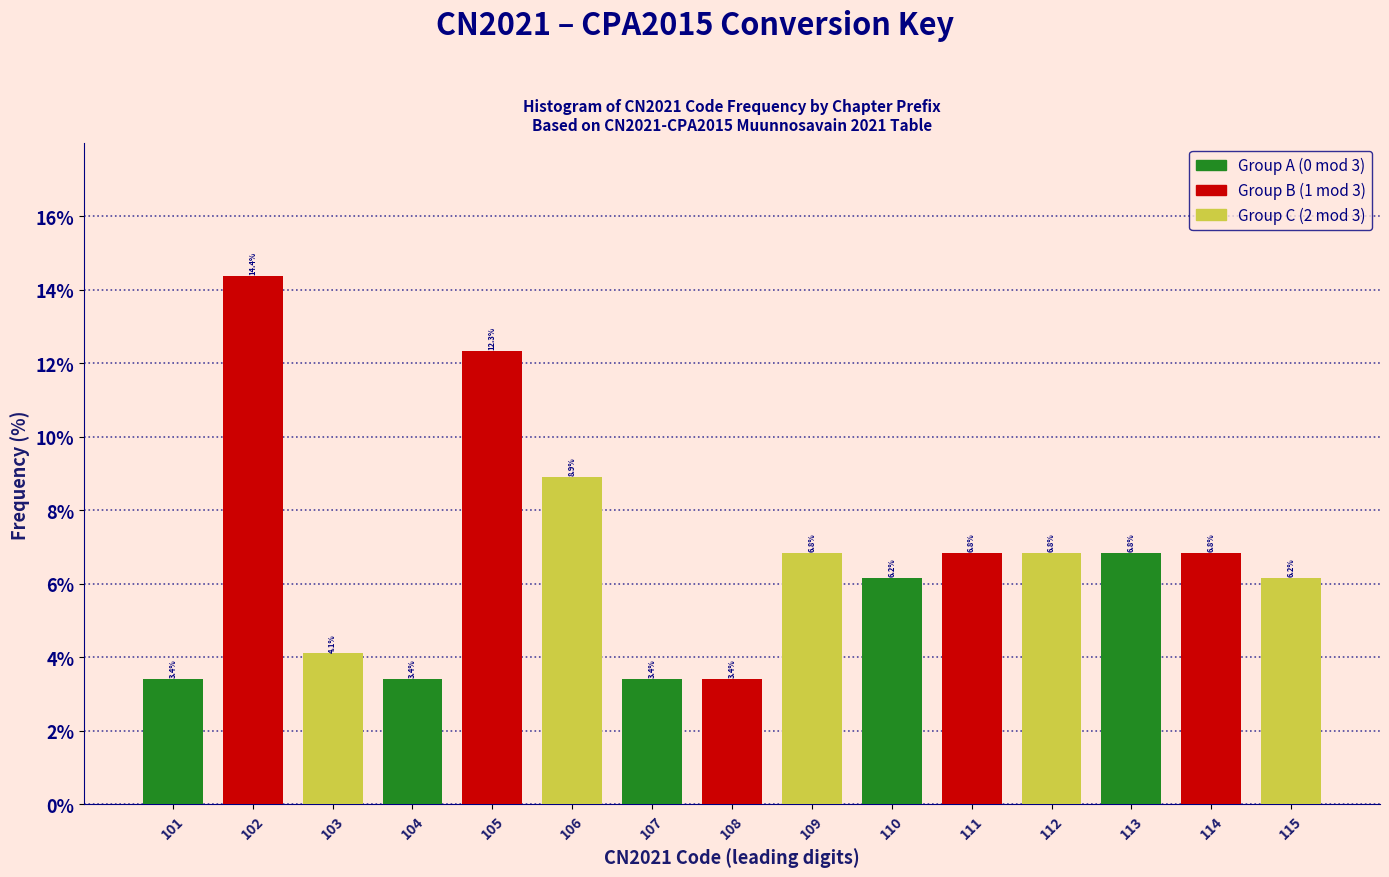

Reading left to right, list all the values displayed in this chart.

101=3.4	102=14.4	103=4.1	104=3.4	105=12.3	106=8.9	107=3.4	108=3.4	109=6.8	110=6.2	111=6.8	112=6.8	113=6.8	114=6.8	115=6.2